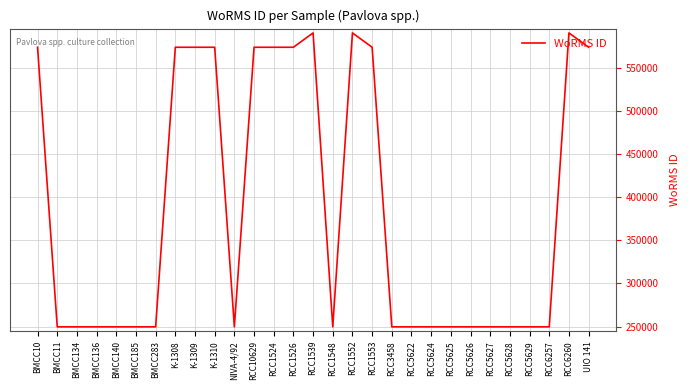

What is the greatest value displayed?

590557